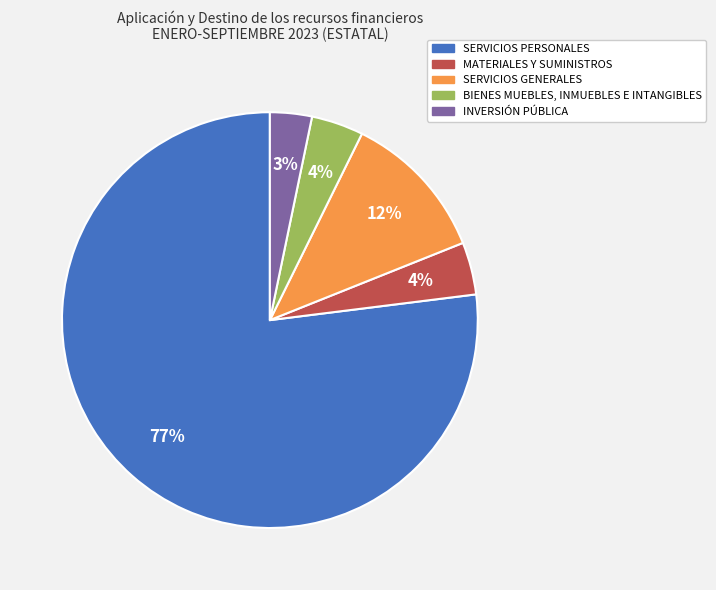

To the nearest percent, what is the difference between the largest and smallest slice percentages?

74%